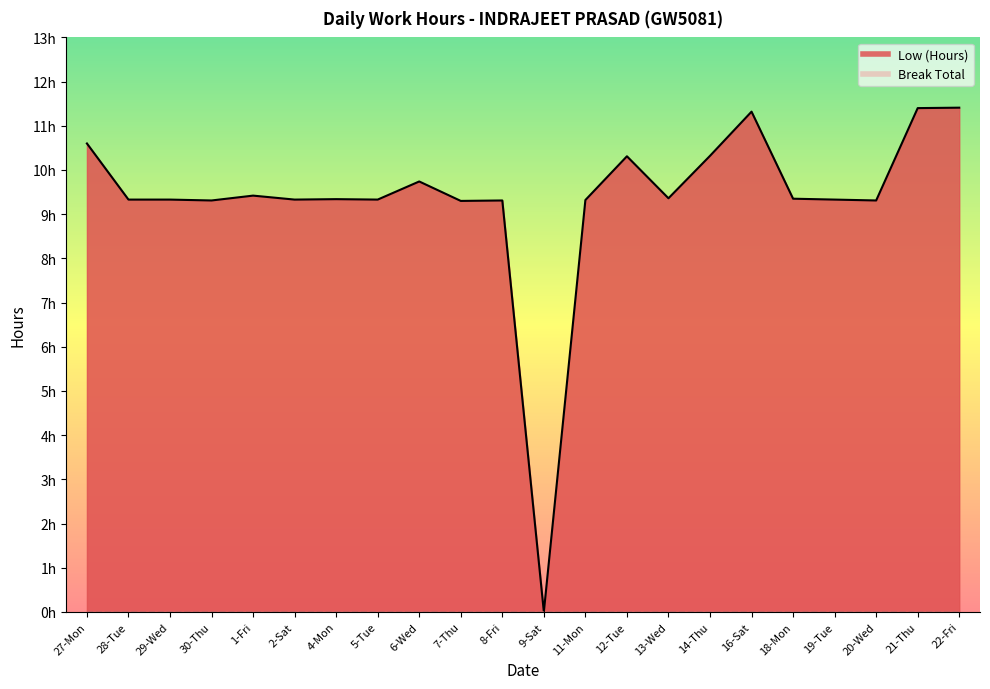

Rank the categories by value from lowest to highest.

9-Sat, 7-Thu, 30-Thu, 8-Fri, 20-Wed, 11-Mon, 28-Tue, 29-Wed, 2-Sat, 5-Tue, 19-Tue, 4-Mon, 18-Mon, 13-Wed, 1-Fri, 6-Wed, 12-Tue, 14-Thu, 27-Mon, 16-Sat, 21-Thu, 22-Fri